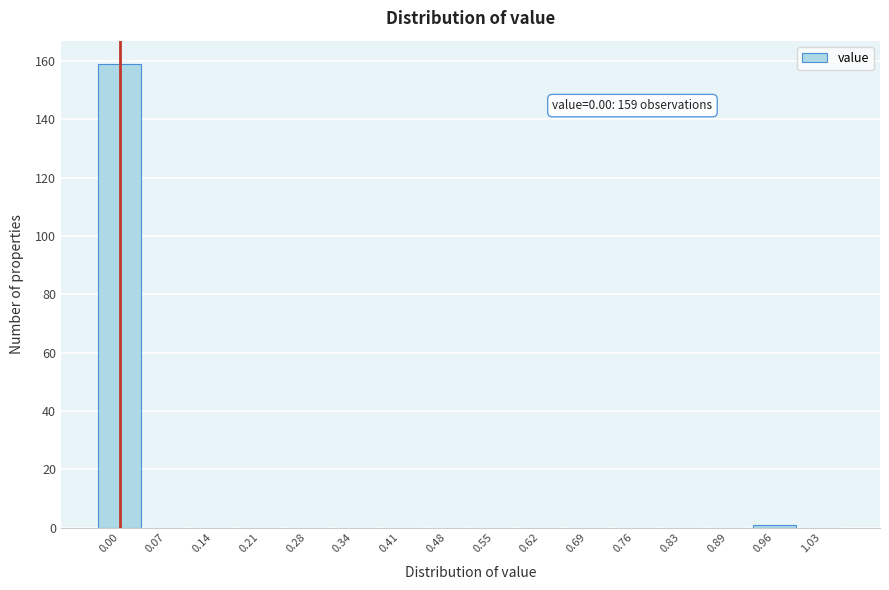

Reading left to right, list all the values displayed in this chart.

0.00=159	0.07=0	0.14=0	0.21=0	0.28=0	0.34=0	0.41=0	0.48=0	0.55=0	0.62=0	0.69=0	0.76=0	0.83=0	0.89=0	0.96=1	1.03=0